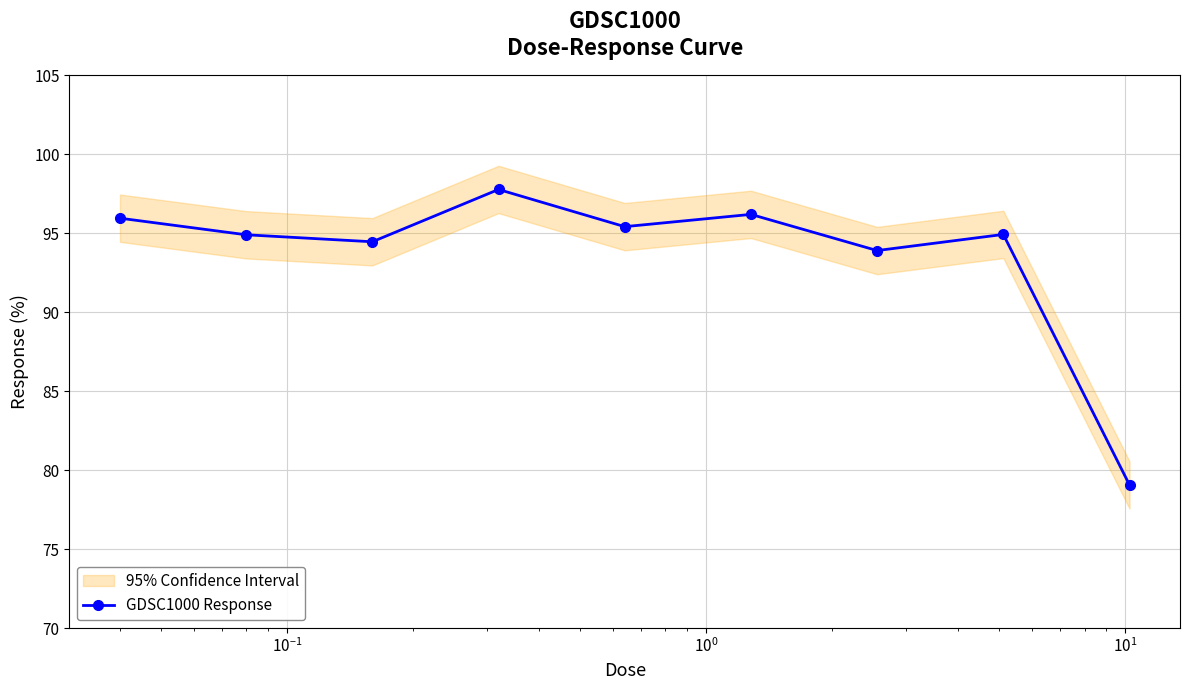

How many interior local valleys does the GDSC1000 Response series have?

3